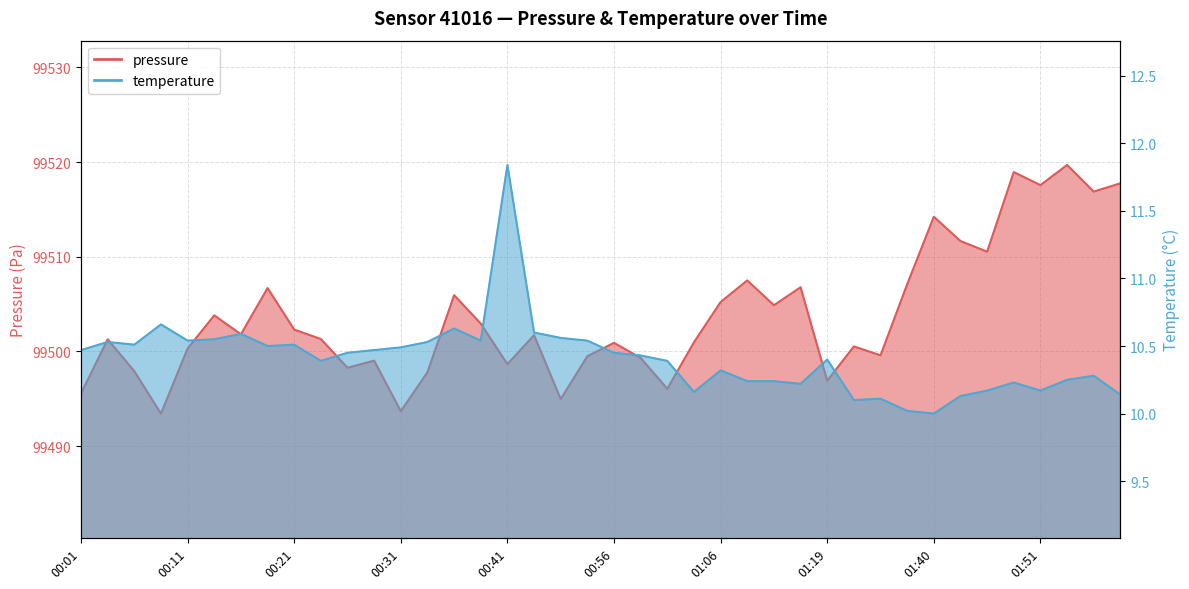

Where is the first local minimum for temperature?

00:06